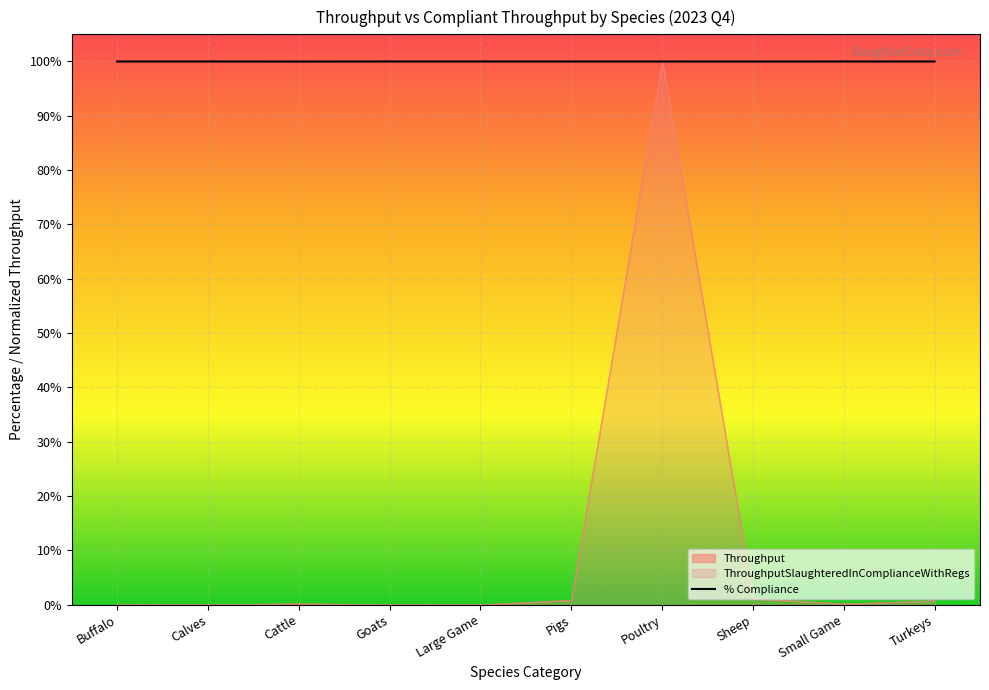

What is the approximate value at Buffalo?

100.0